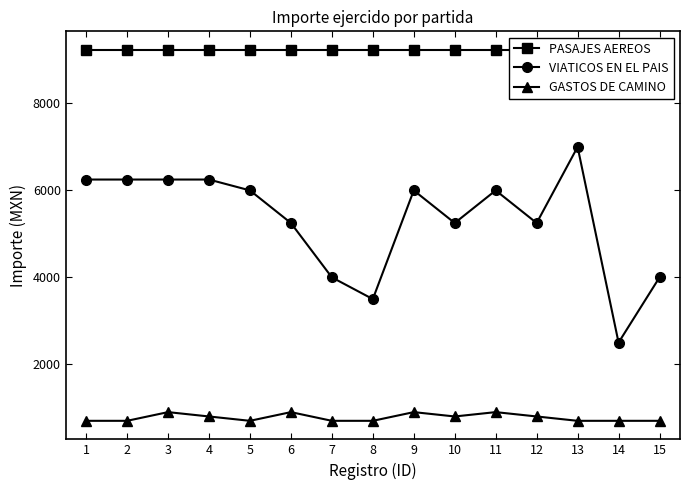

True or false: VIATICOS EN EL PAIS and GASTOS DE CAMINO intersect in this chart.

False